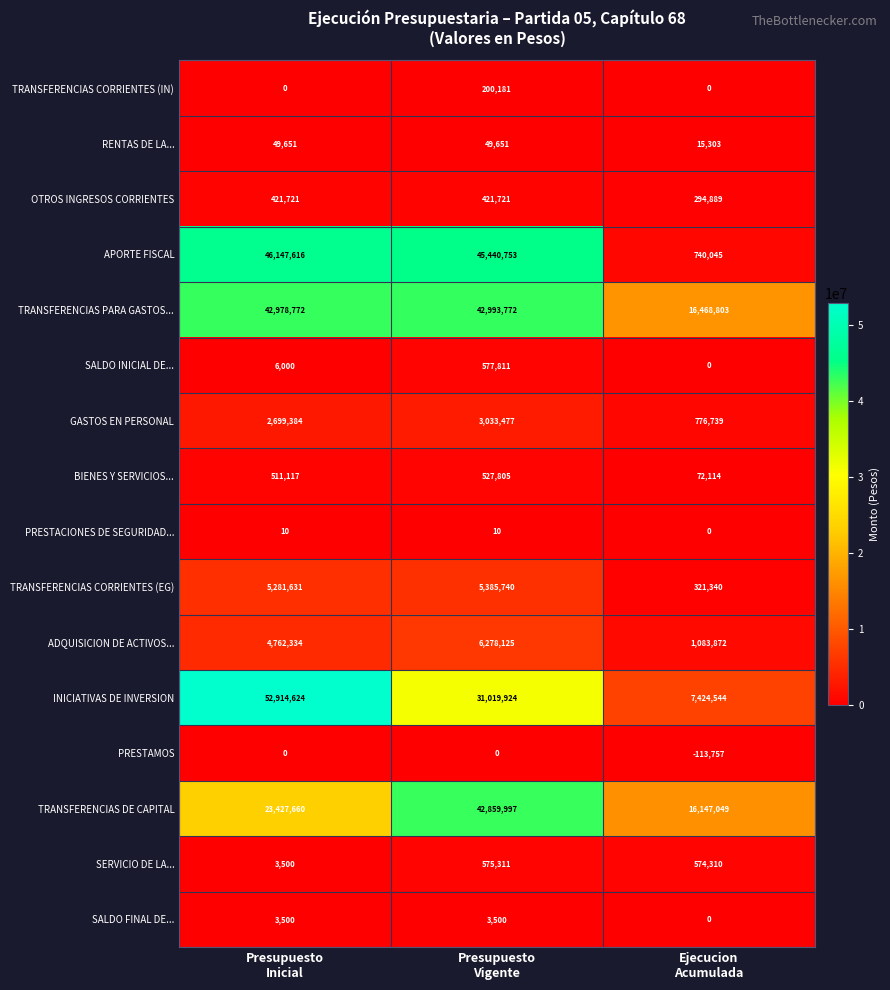

Which series changed the most between Presupuesto
Vigente and Ejecucion
Acumulada?

APORTE FISCAL